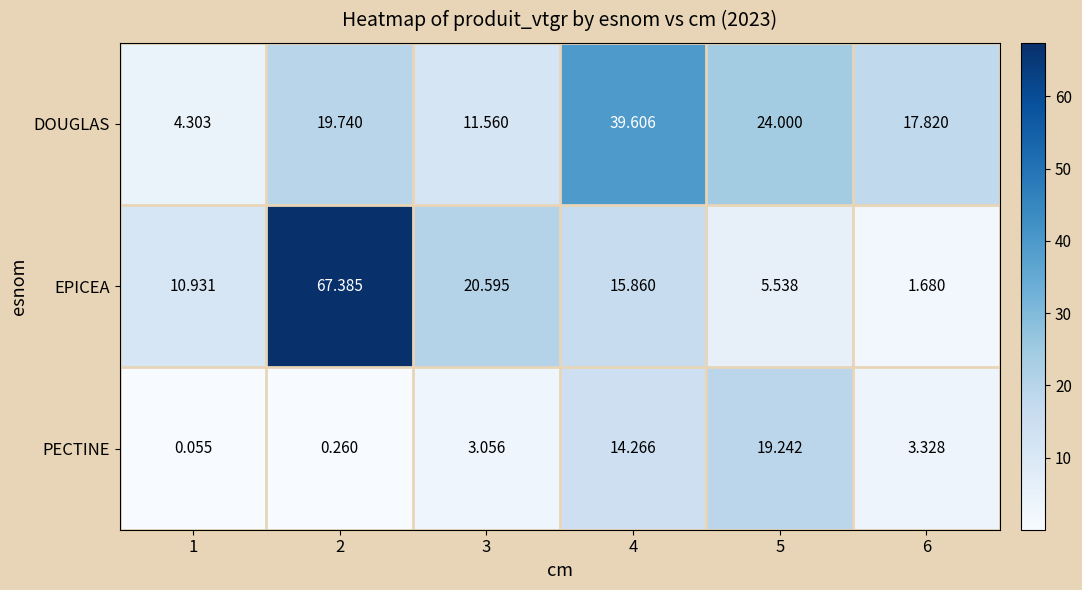

How many series are shown in this chart?

3